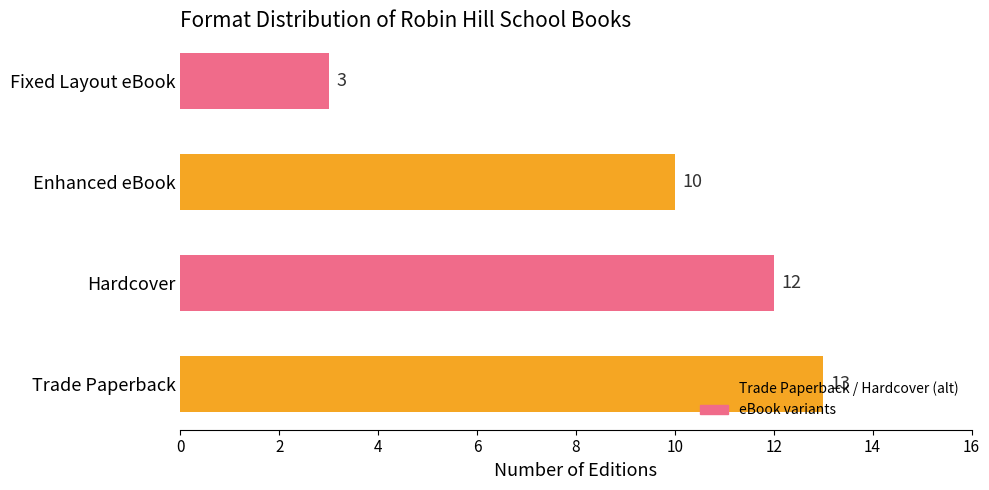

How many bars are there in total?

4